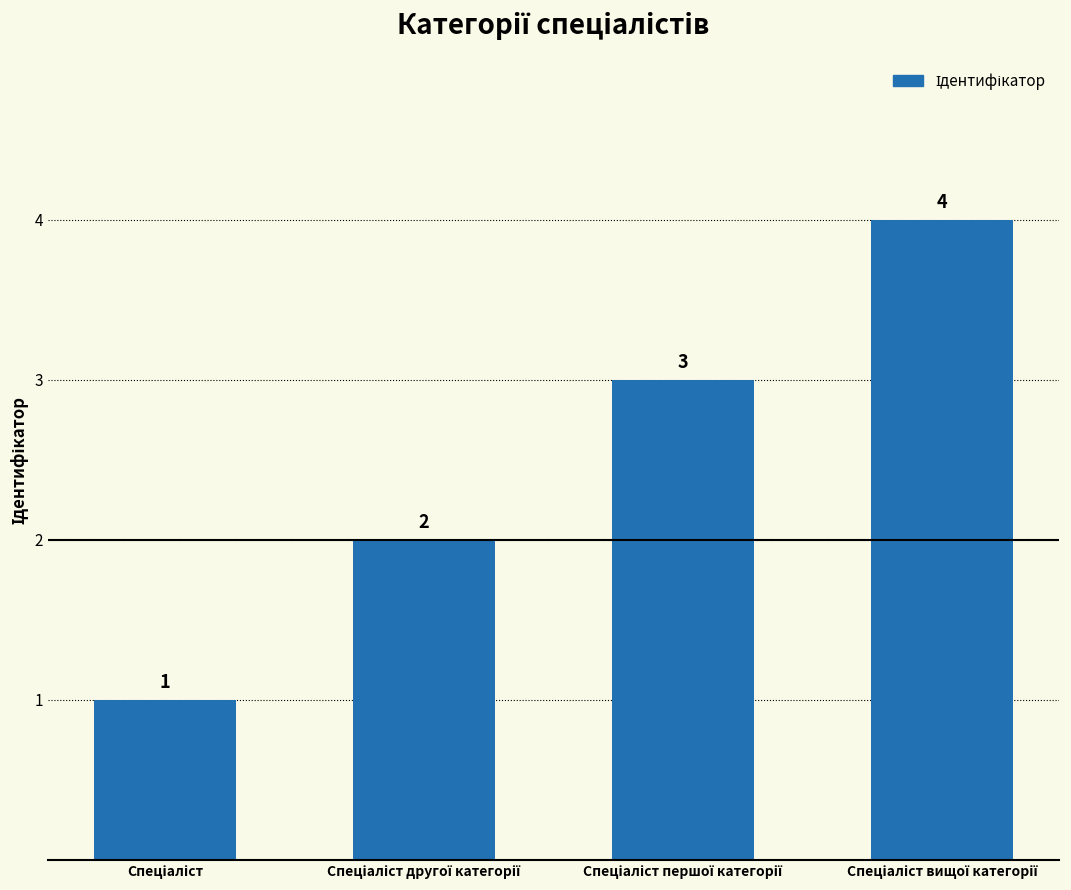

What is the difference between the maximum and minimum values?

3